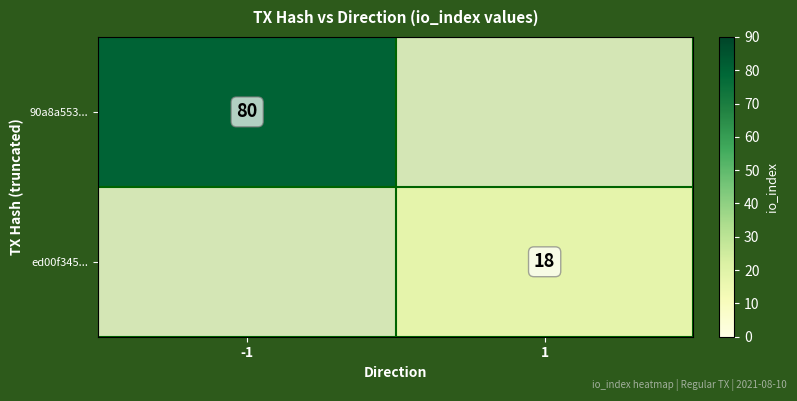

True or false: 90a8a553... has a value of 80 at -1.

True